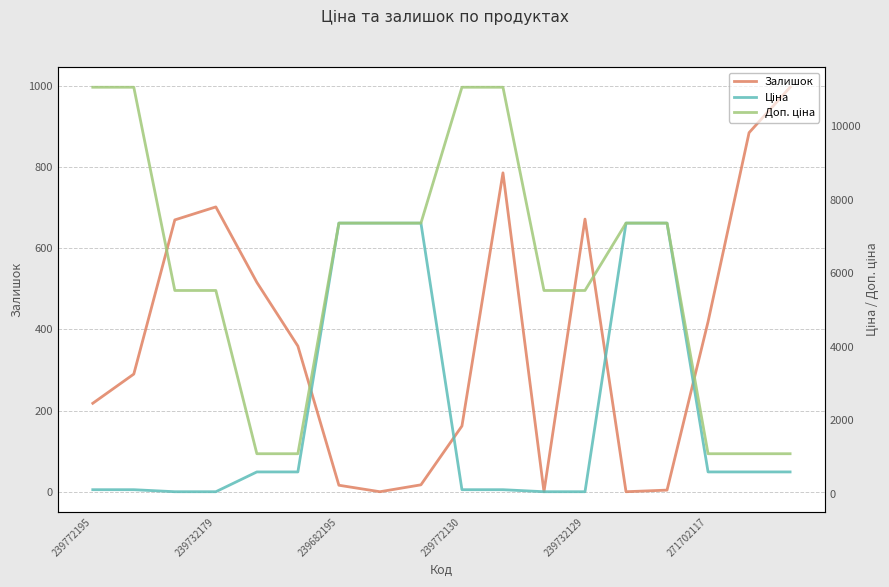

List the series in order of their peak value, highest first.

Доп. ціна, Ціна, Залишок